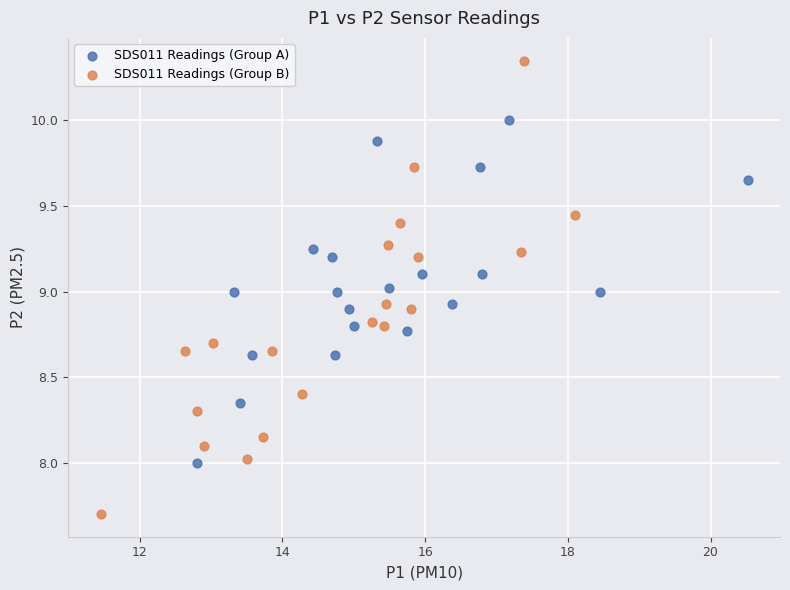

Which series contains the highest Y value?

SDS011 Readings (Group B)